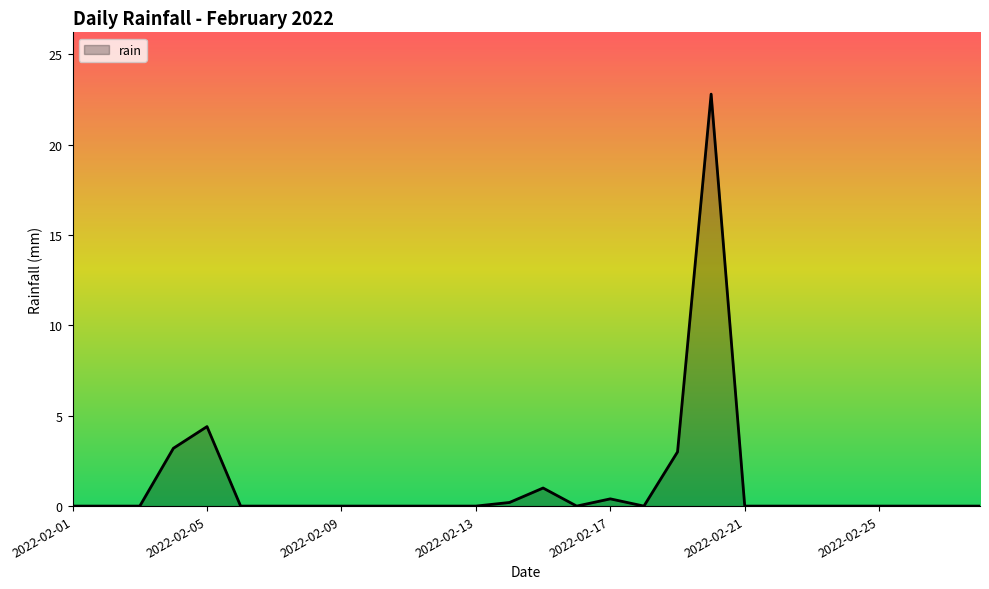

What is the difference between the maximum and second lowest values?

22.8